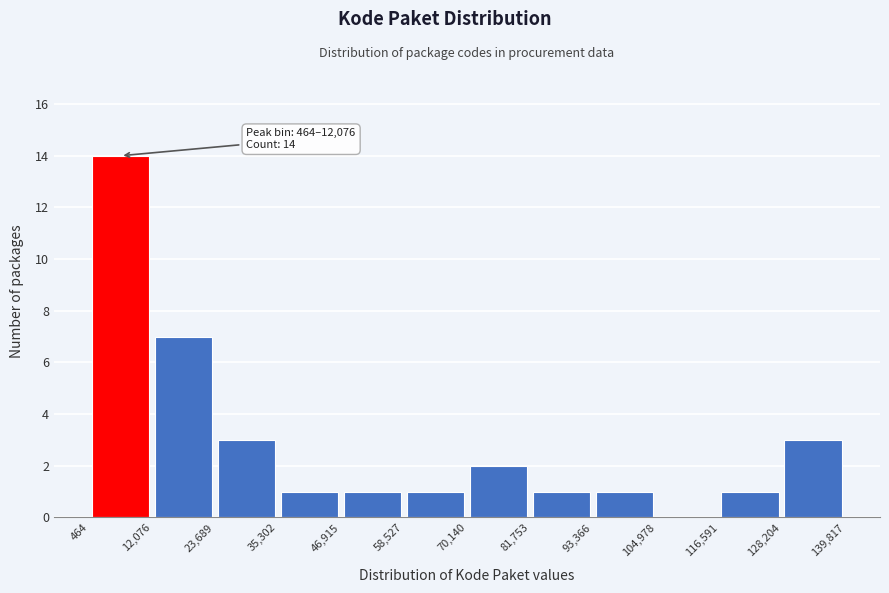

Which range on the x-axis has the tallest bar?

464 to 12,076